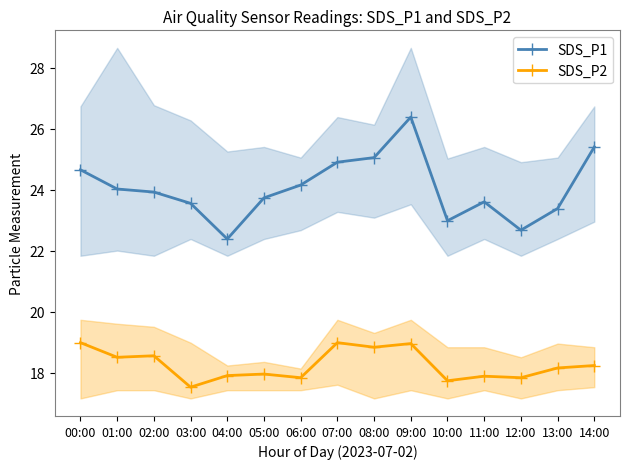

Where is SDS_P2 nearest to the value 18?

05:00